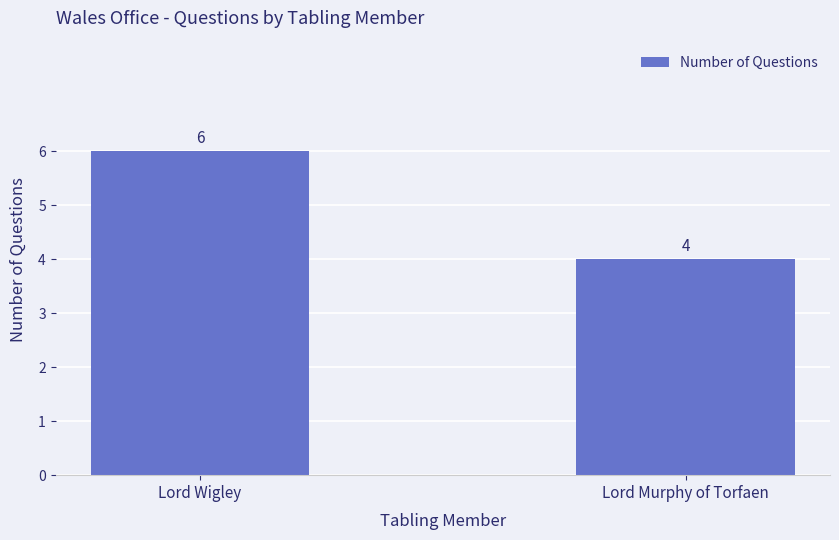

How many series are shown in this chart?

1